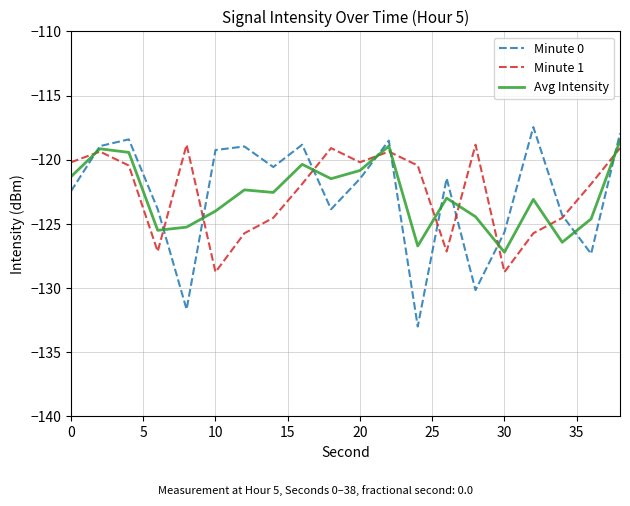

What is the maximum value shown in the chart?

-117.5